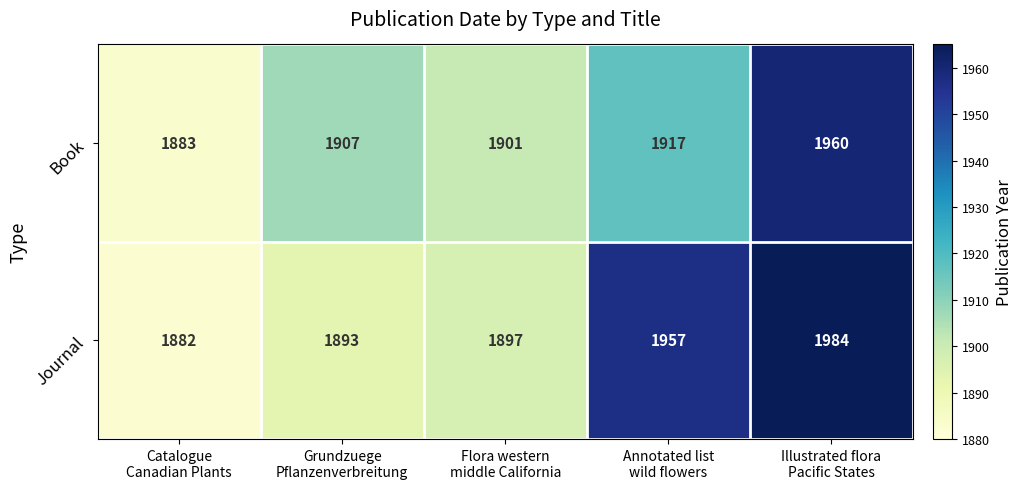

At which category is the sum across all series the highest?

Illustrated flora
Pacific States